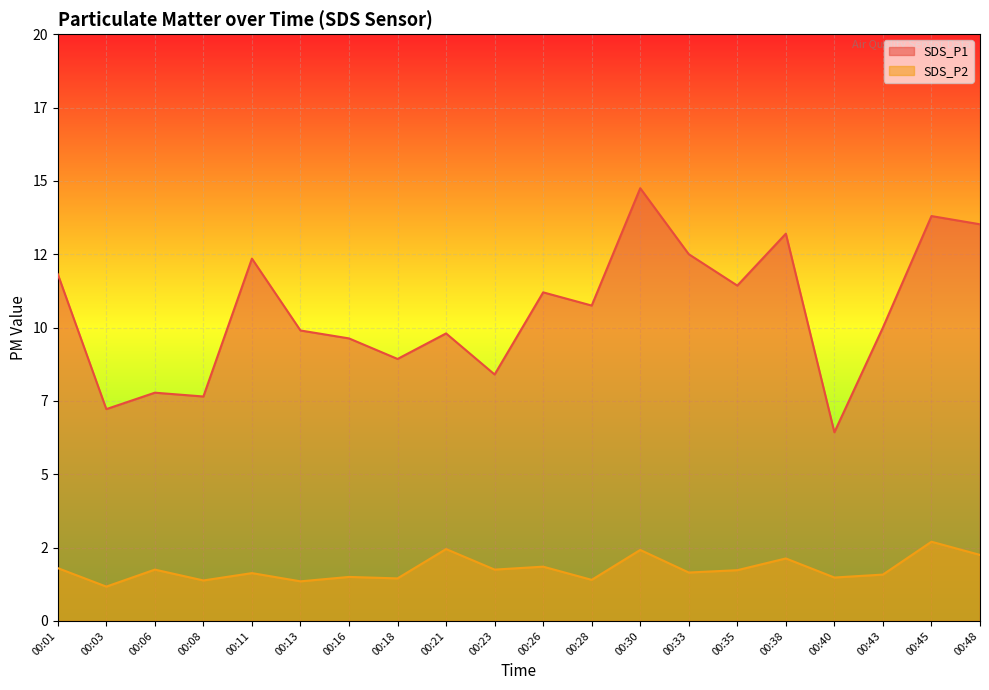

True or false: SDS_P1 and SDS_P2 intersect in this chart.

False